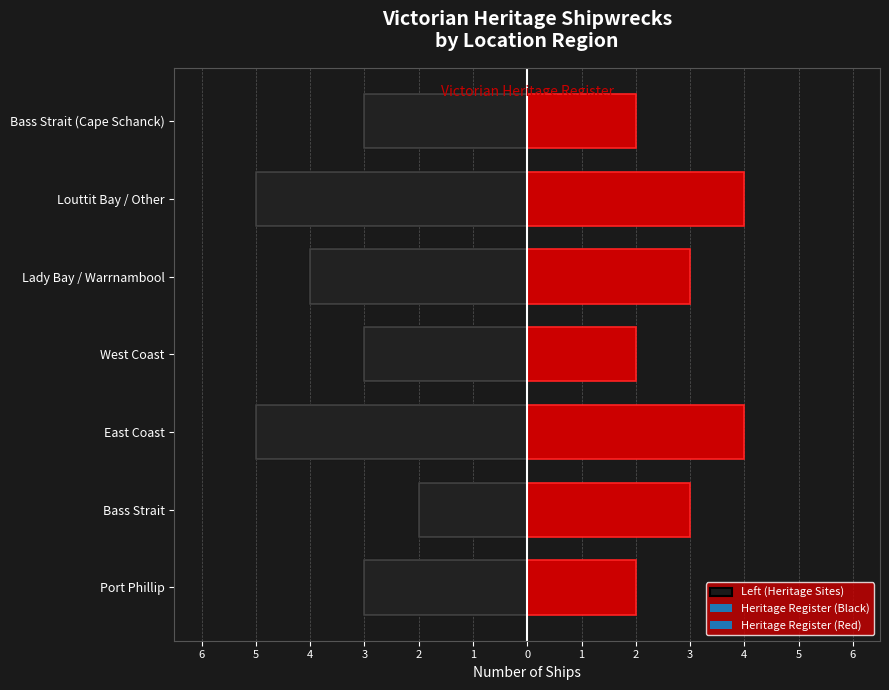

What is the difference between the values at Bass Strait (Cape Schanck) and Louttit Bay / Other?

2